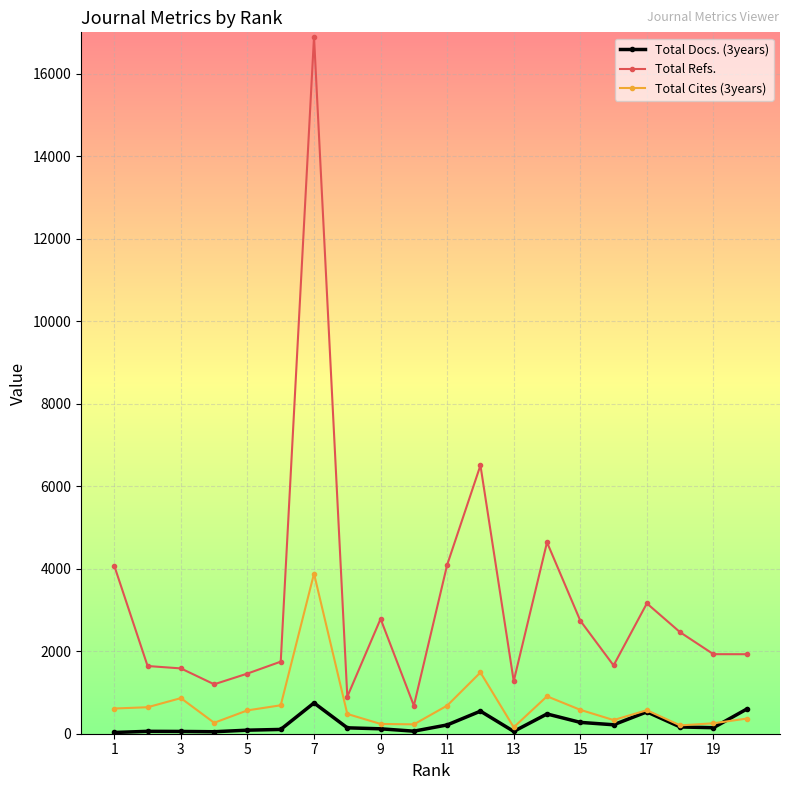

Which series has the widest spread of values?

Total Refs.